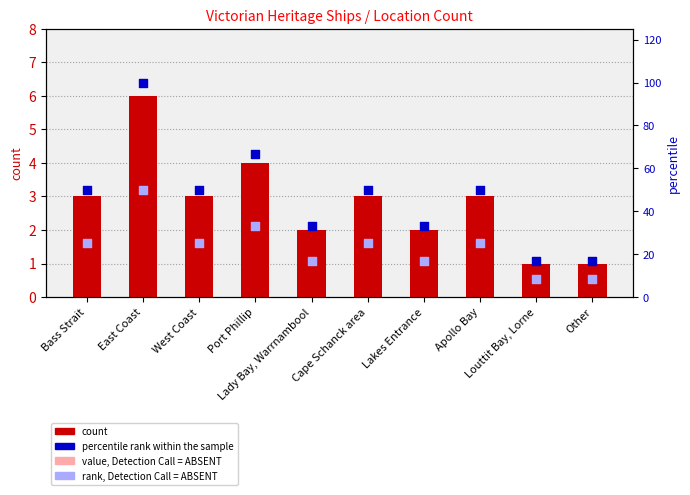

Which series contains the lowest Y value?

value, Detection Call = ABSENT